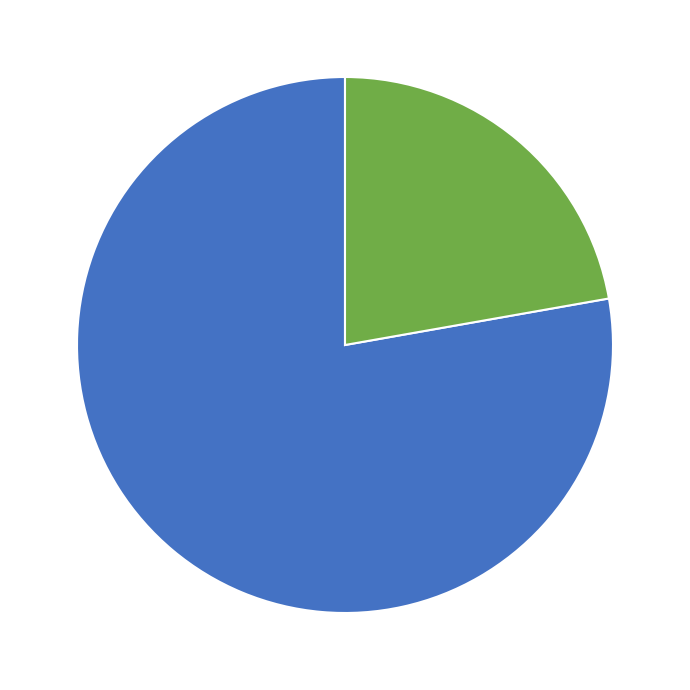

Does Eighty (80) - 2 represent more than half of the total?

No